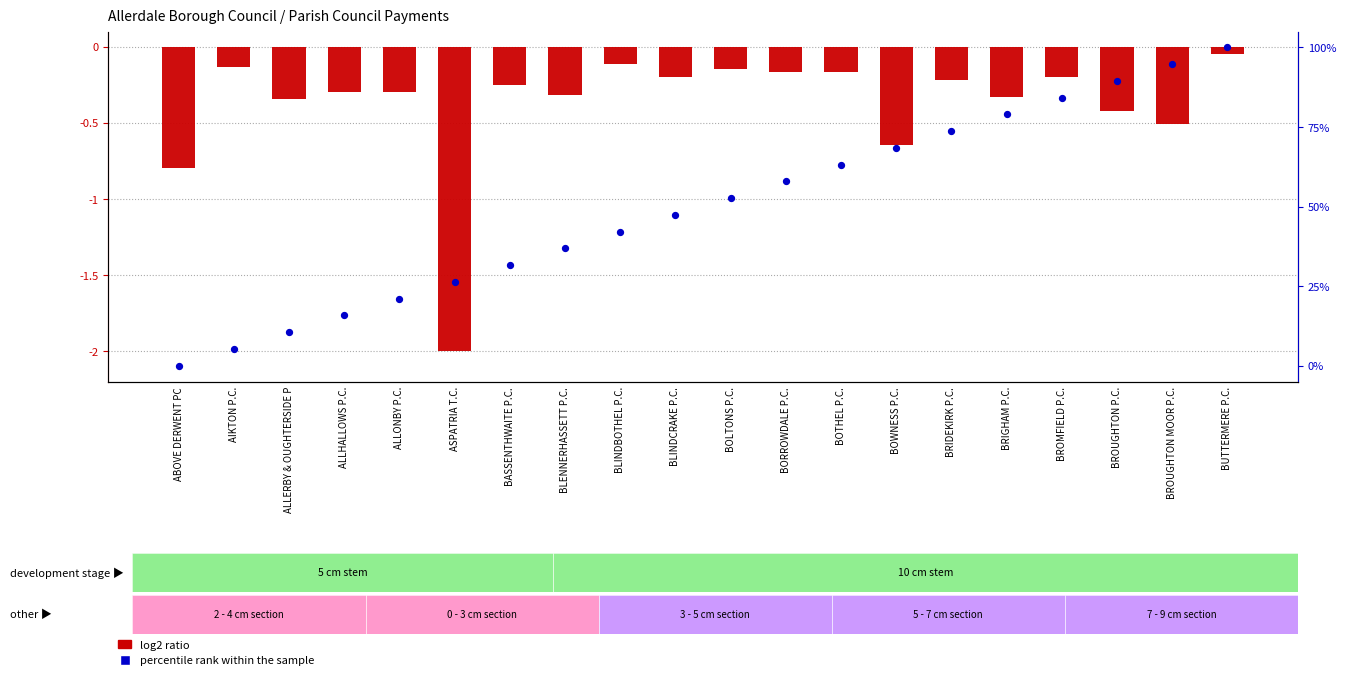

At how many categories does at least one series exceed 31?

14